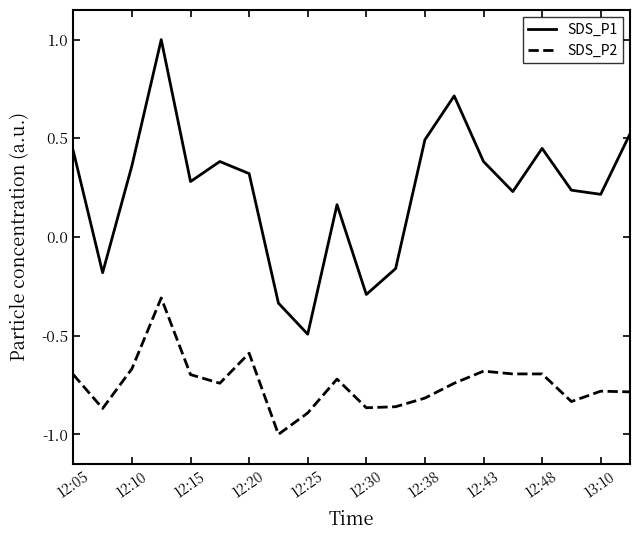

True or false: SDS_P2 and SDS_P1 cross at least once.

False